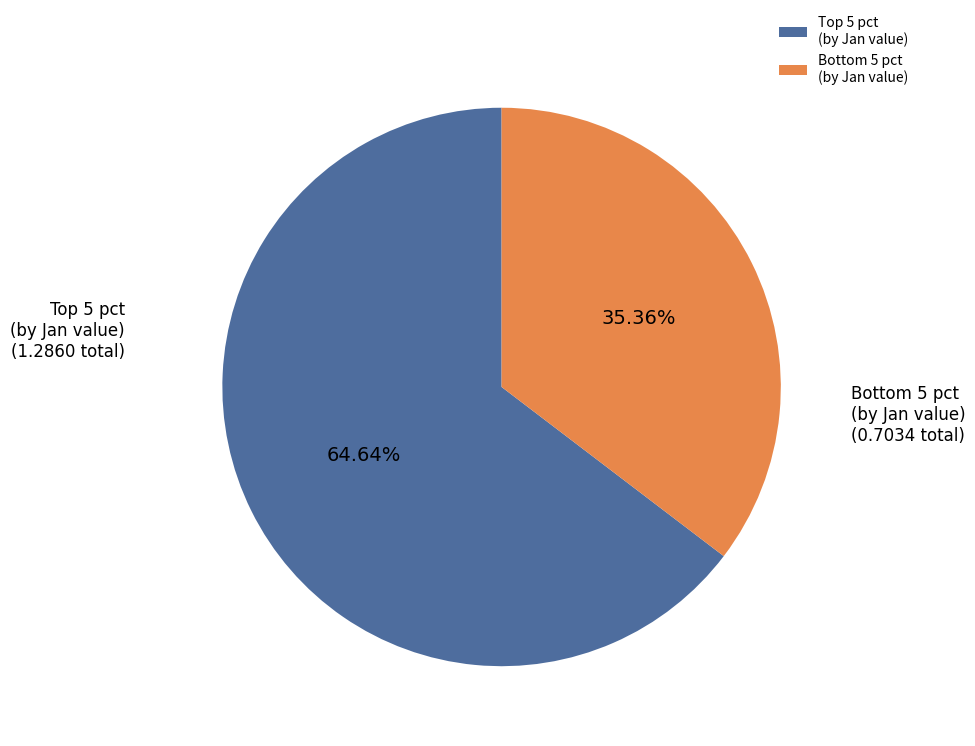

Rank the categories by value from lowest to highest.

Bottom 5 pct (by Jan value), Top 5 pct (by Jan value)